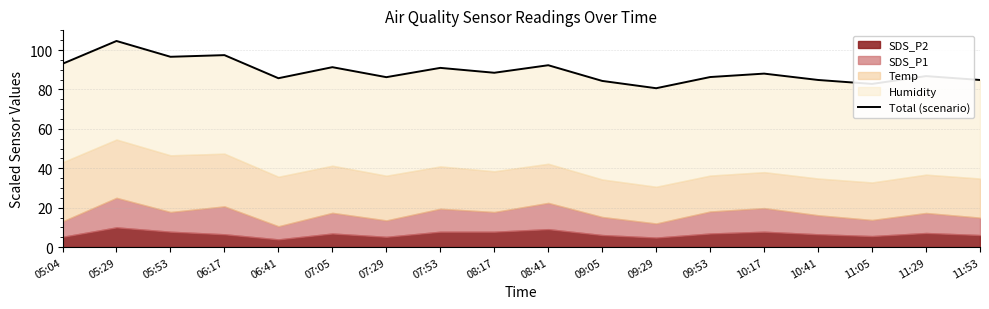

What is the ratio of the value at 09:53 to the value at 07:29?

1.0